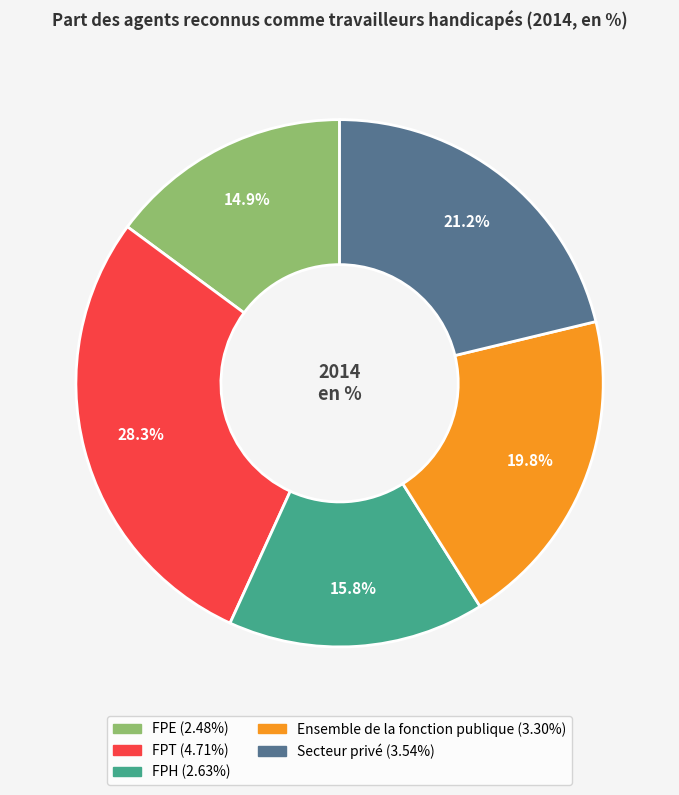

What is the smallest slice in the pie chart?

FPE